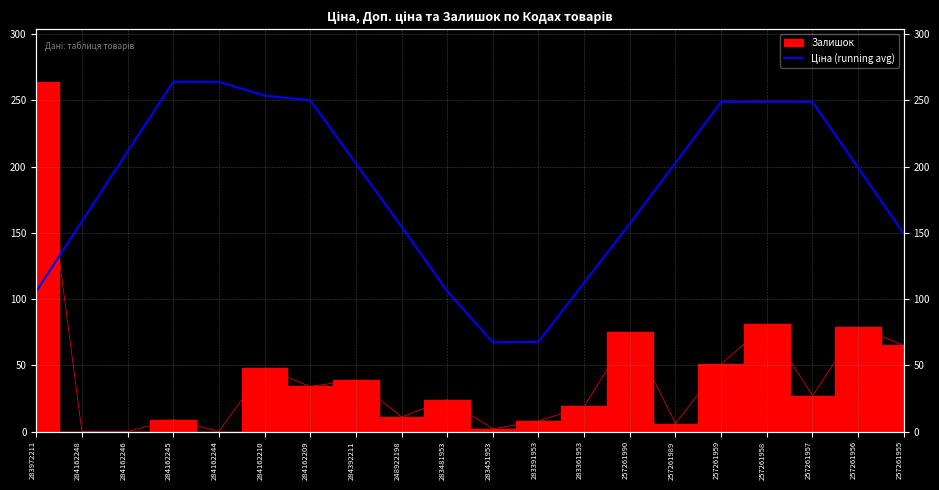

Which label corresponds to the smallest value in the chart?

283451953